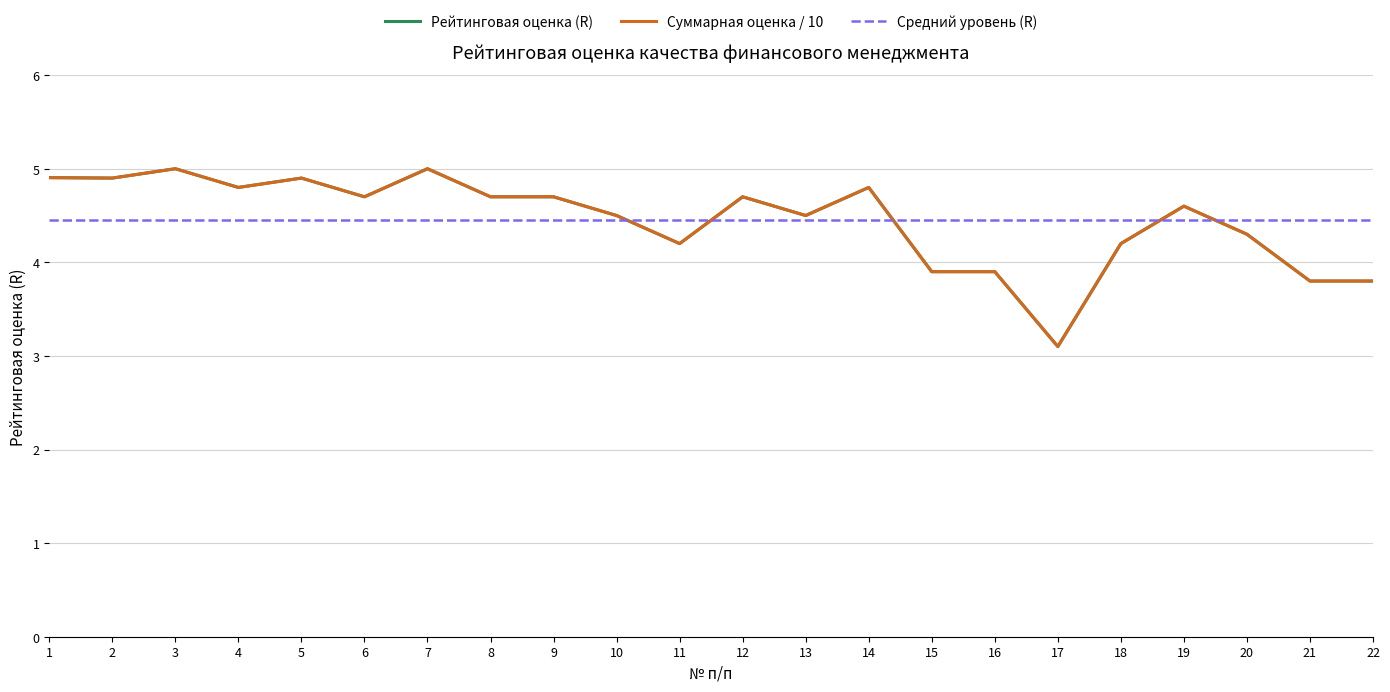

What is the sum of the Суммарная оценка (из 50) values at 19 and 13?

9.1